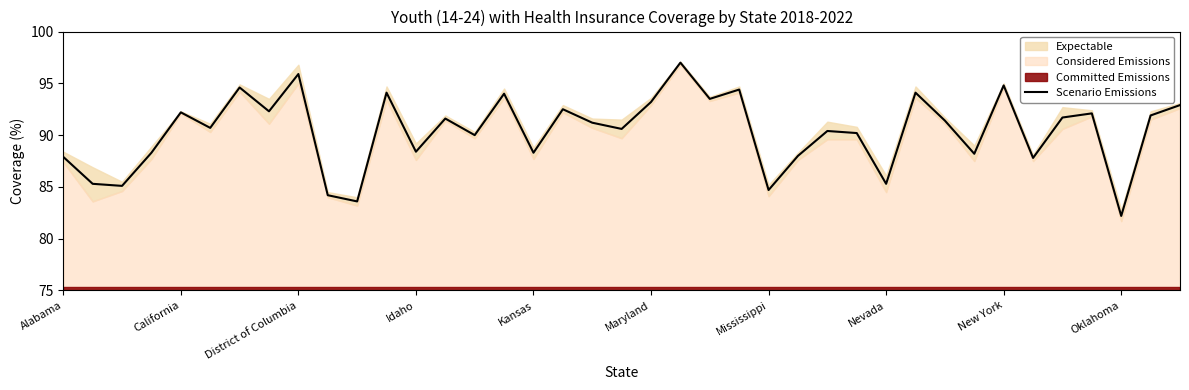

What is the difference between the values at 22 and 10?

9.9